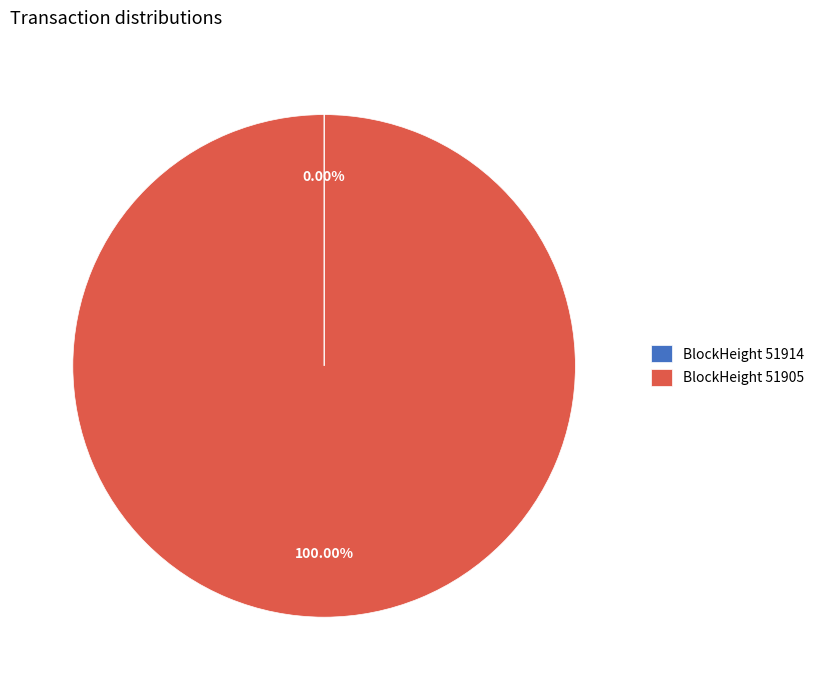

To the nearest percent, what is the difference between the largest and smallest slice percentages?

100%